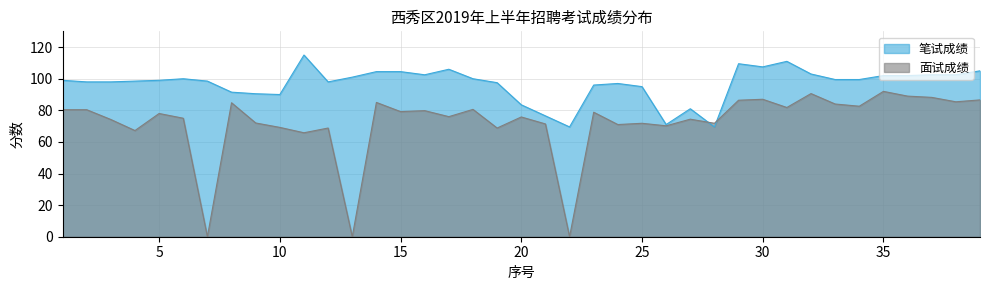

What is the difference between the 笔试成绩 values at 17 and 35?

4.0